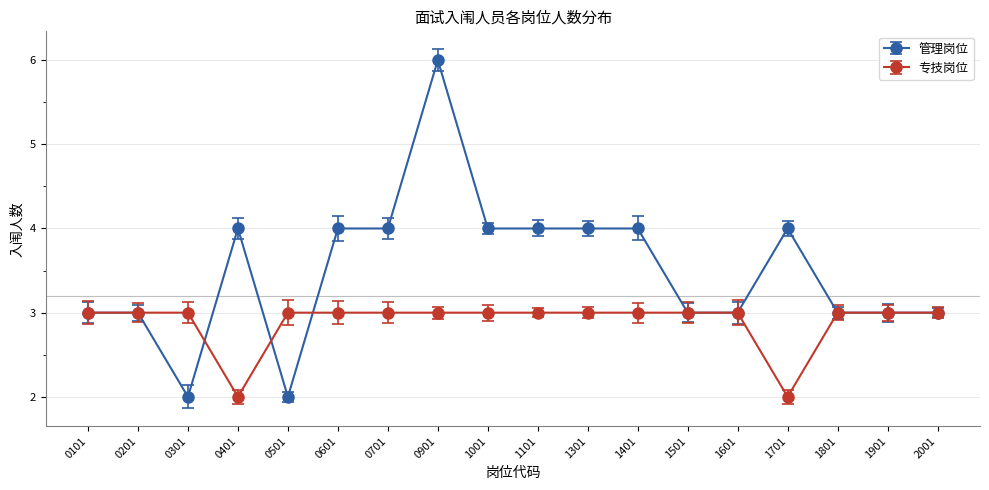

Which series has the largest total across all categories?

管理岗位